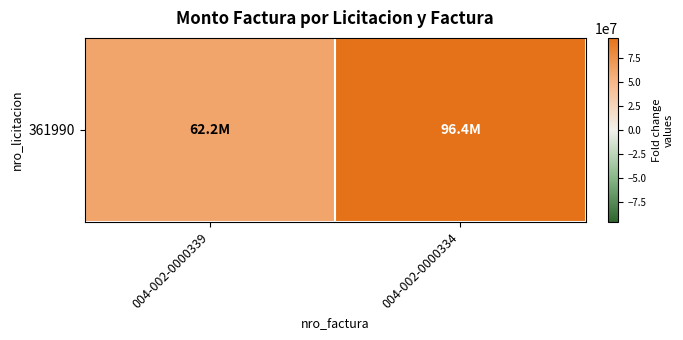

What is the change in value from 004-002-0000339 to 004-002-0000334?

+34185400